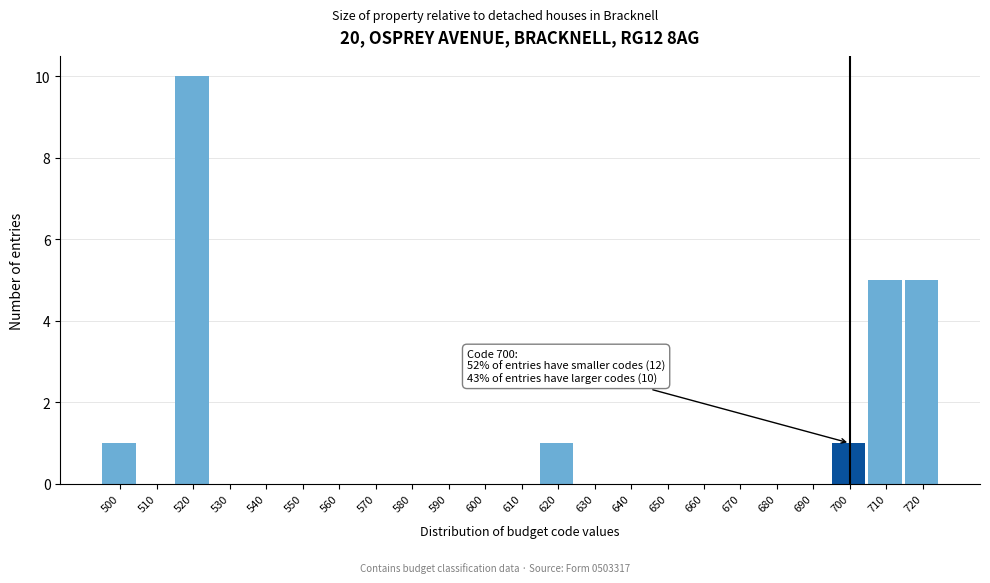

Reading right to left, list all the values displayed in this chart.

720=5	710=5	700=1	690=0	680=0	670=0	660=0	650=0	640=0	630=0	620=1	610=0	600=0	590=0	580=0	570=0	560=0	550=0	540=0	530=0	520=10	510=0	500=1